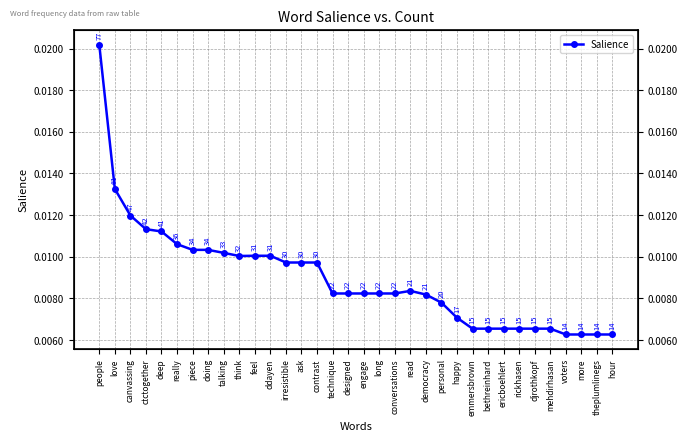

The value at piece is 0.0. True or false?

False